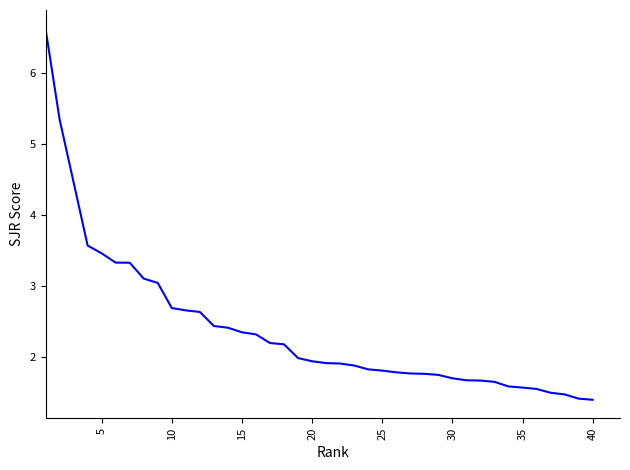

What is the minimum value shown in the chart?

1.4